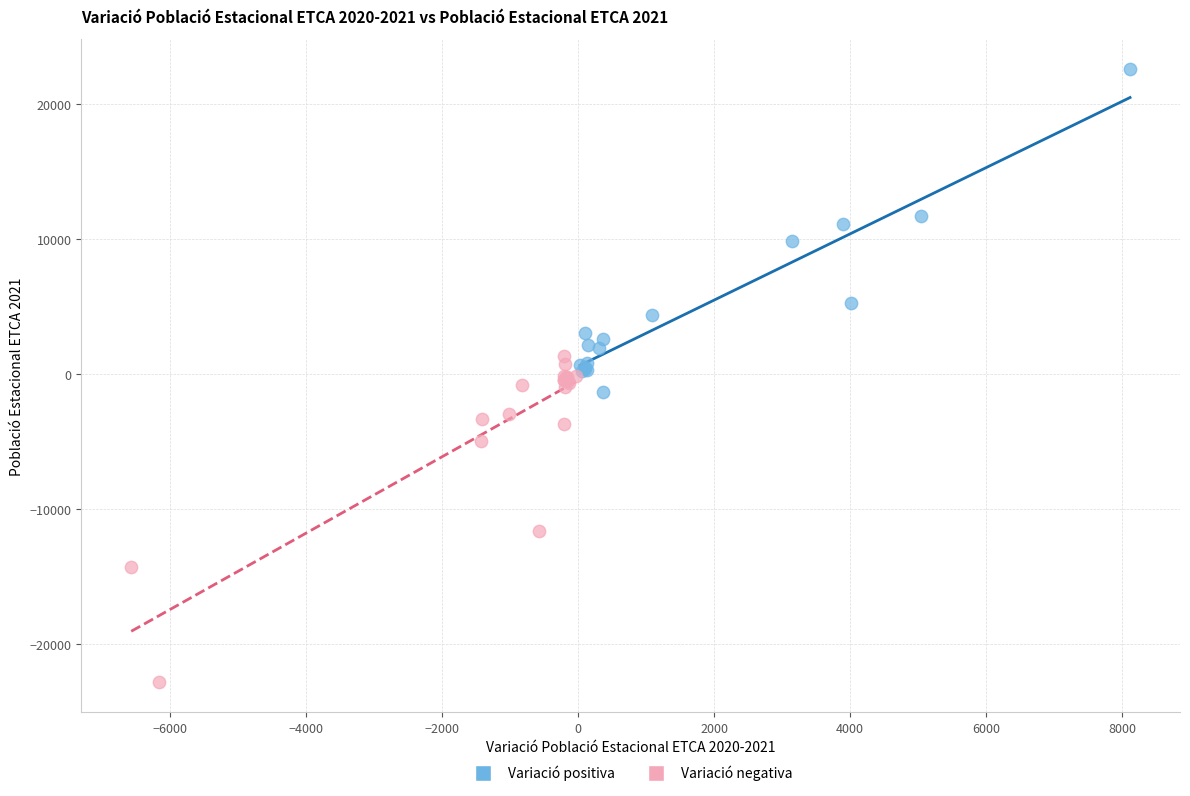

Which series reaches the minimum Y coordinate?

Variació negativa